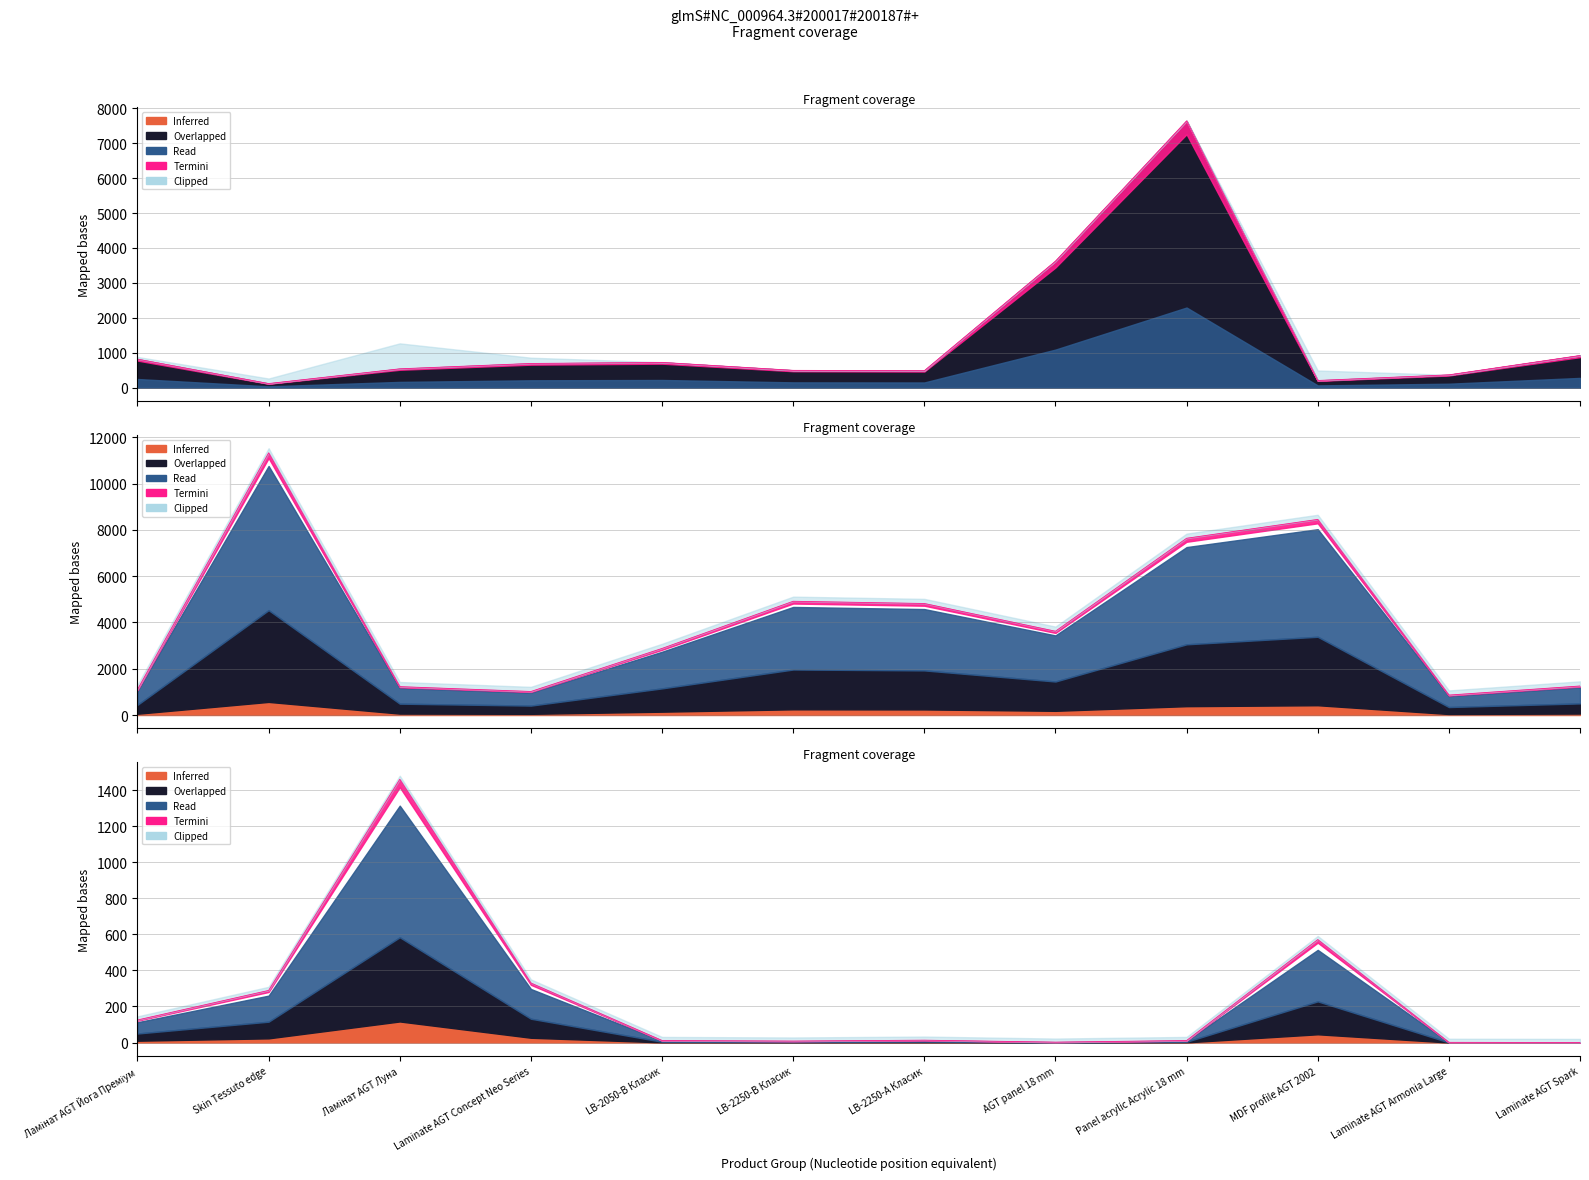

What is the sum of all Доп. ціна values?

49135.6